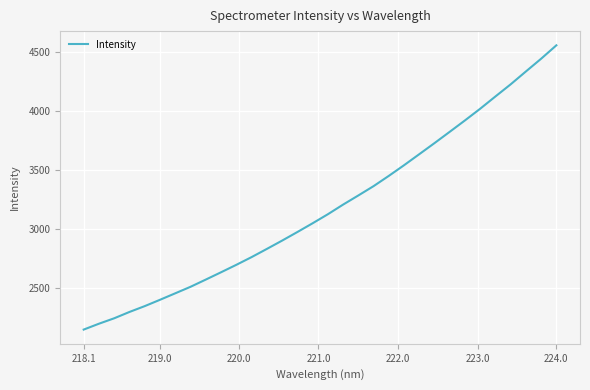

How many series are shown in this chart?

1